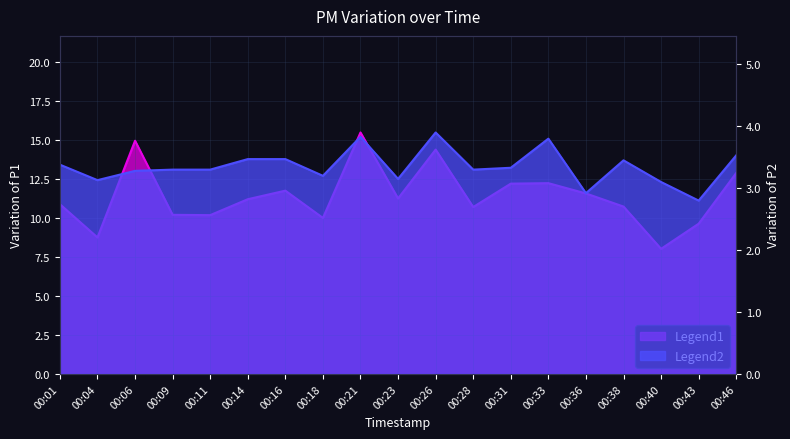

List the series in order of their overall mean, lowest first.

P2, P1